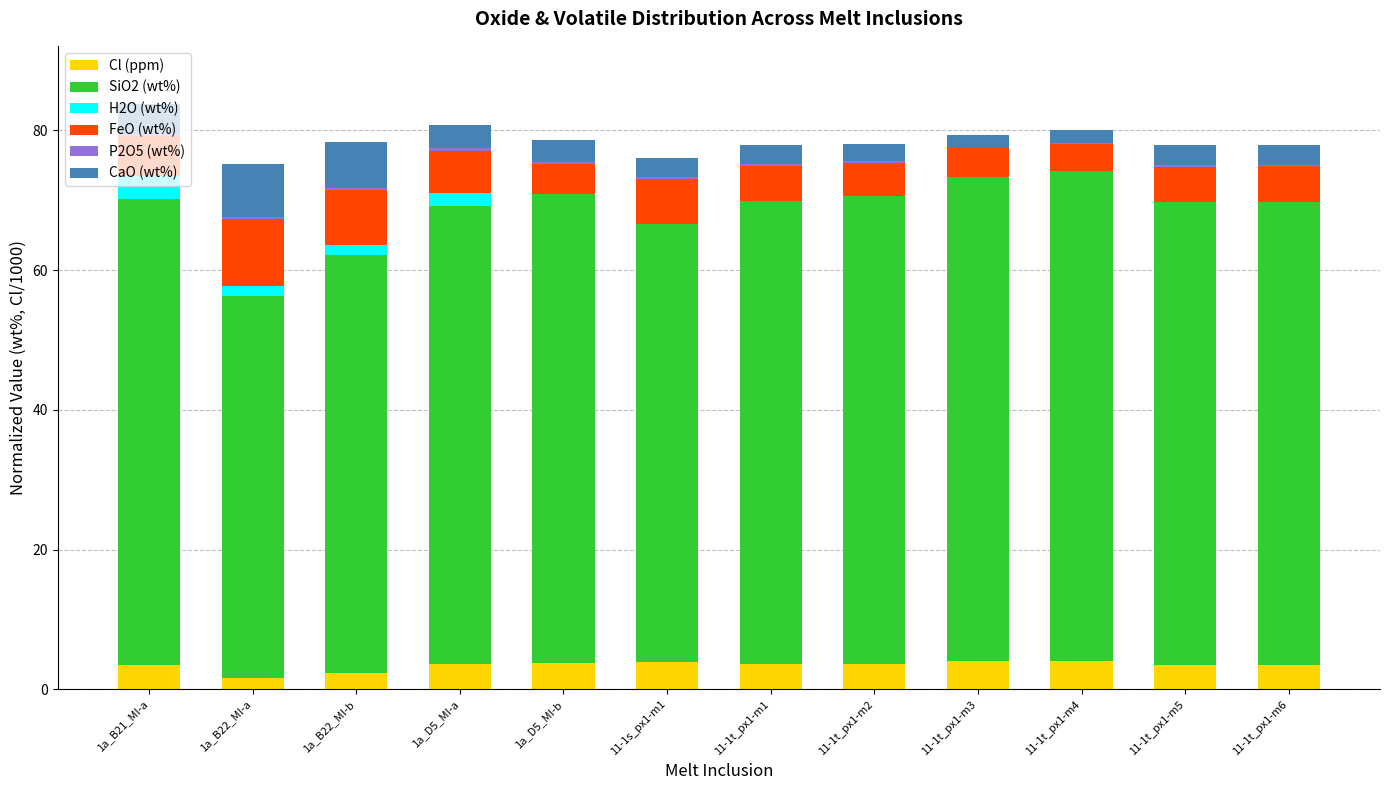

The value of Cl (ppm) at 11-1t_px1-m6 is 3.6. True or false?

True